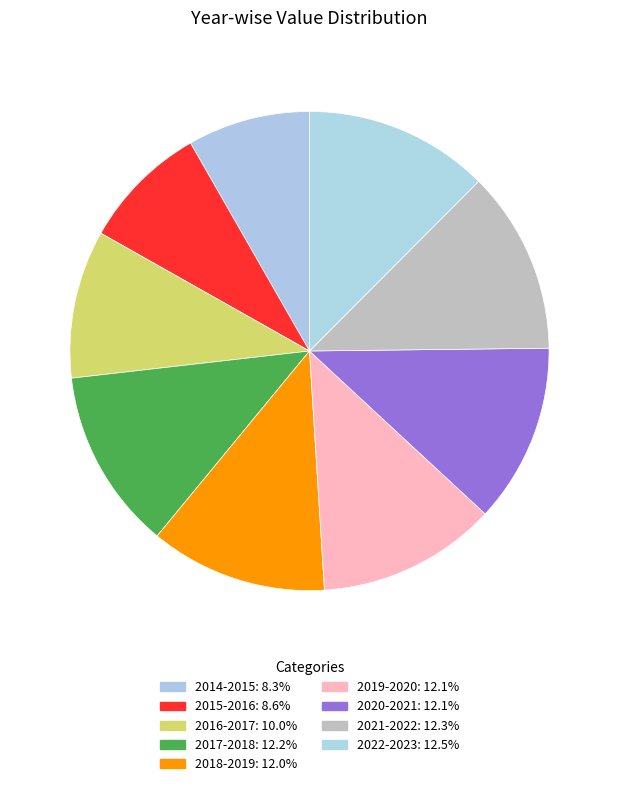

Which has a higher value, 2014-2015 or 2016-2017?

2016-2017